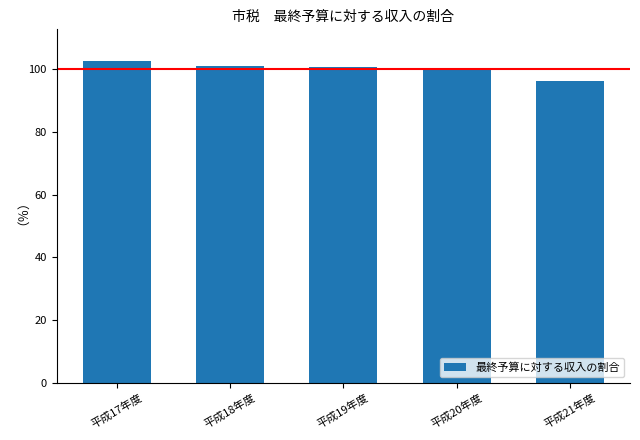

Count the number of data series in this chart.

1